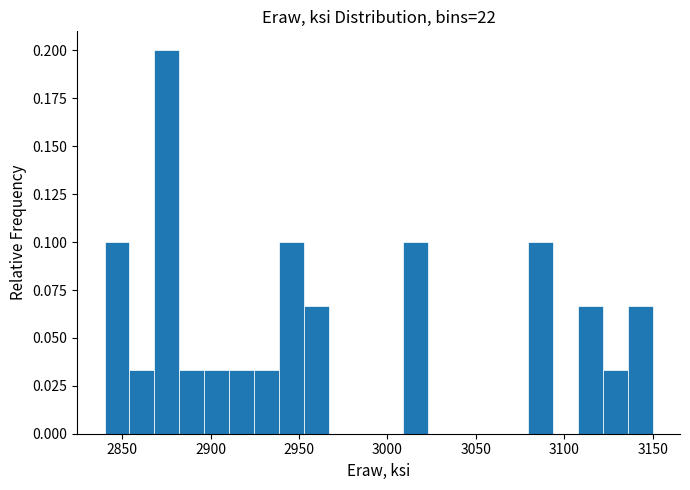

Read against the x-axis, roughly where is the centre of the tallest bar?

2875